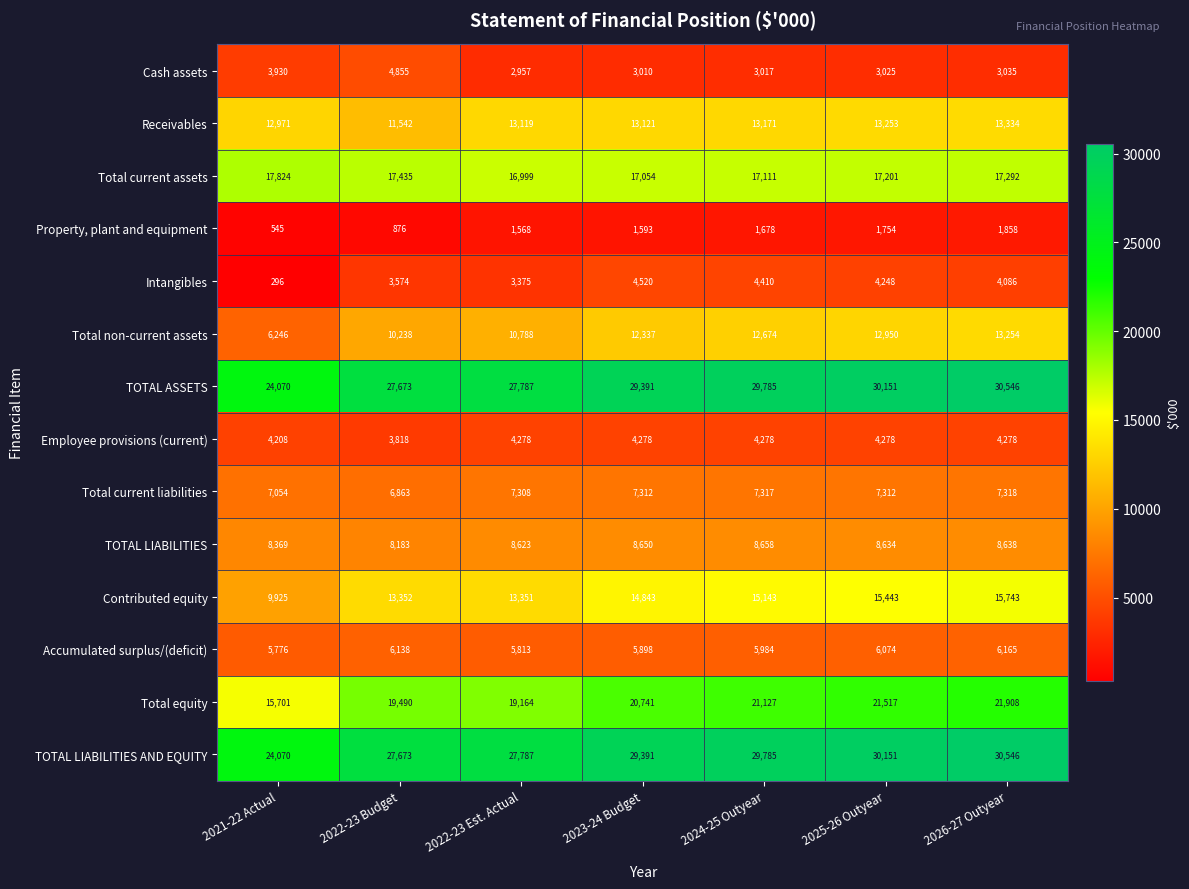

Which category has the lowest value across all series?

2021-22 Actual